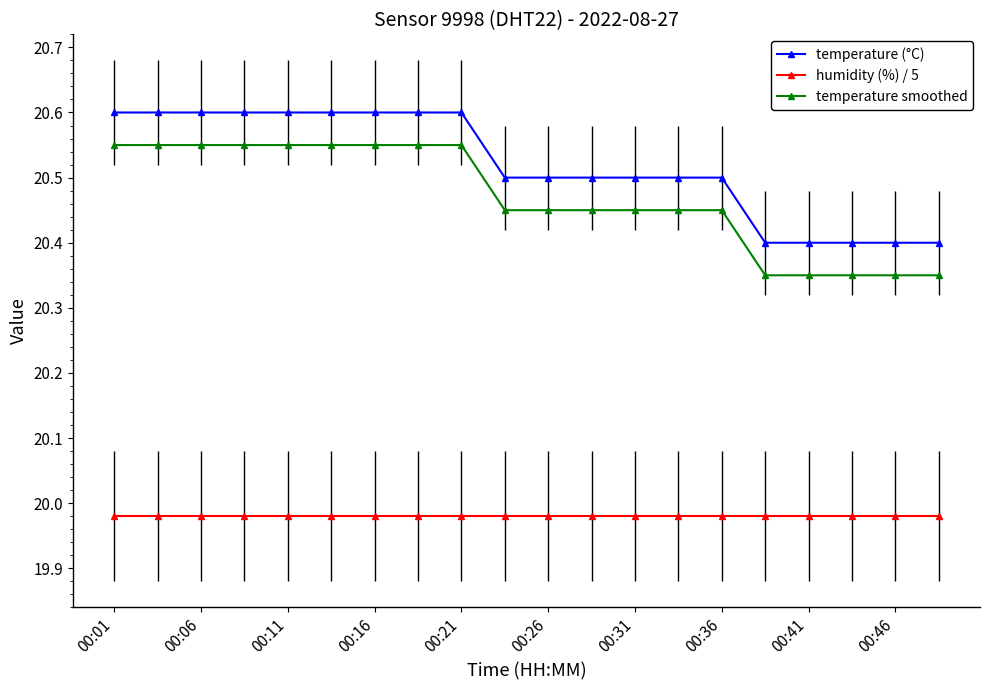

What is the average value of the temperature (°C) series?

20.5